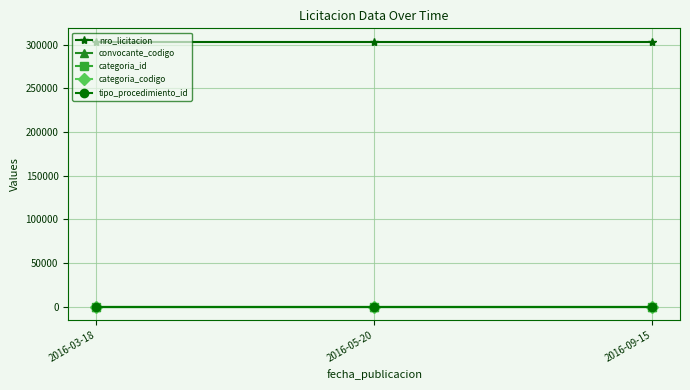

Reading left to right, transcribe all the data shown in this chart.

nro_licitacion: 2016-03-18=303663	2016-05-20=303663	2016-09-15=303663
convocante_codigo: 2016-03-18=107	2016-05-20=107	2016-09-15=107
categoria_id: 2016-03-18=18	2016-05-20=18	2016-09-15=18
categoria_codigo: 2016-03-18=2	2016-05-20=2	2016-09-15=2
tipo_procedimiento_id: 2016-03-18=1	2016-05-20=1	2016-09-15=1